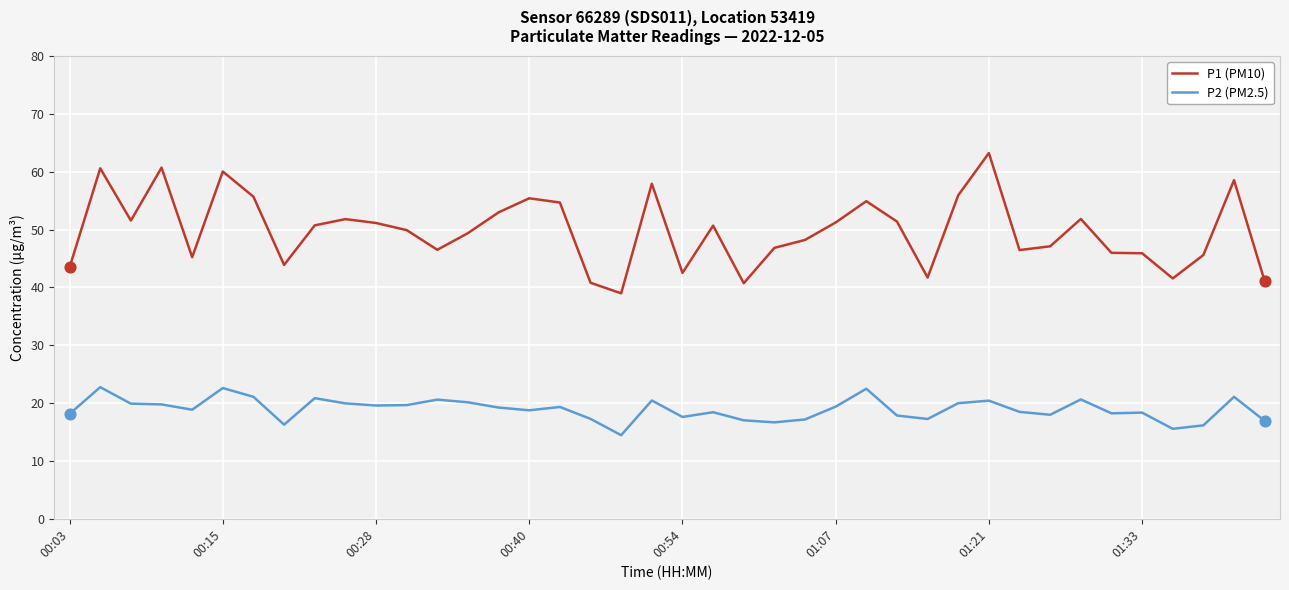

What are all the series names shown in the legend?

P1 (PM10), P2 (PM2.5)